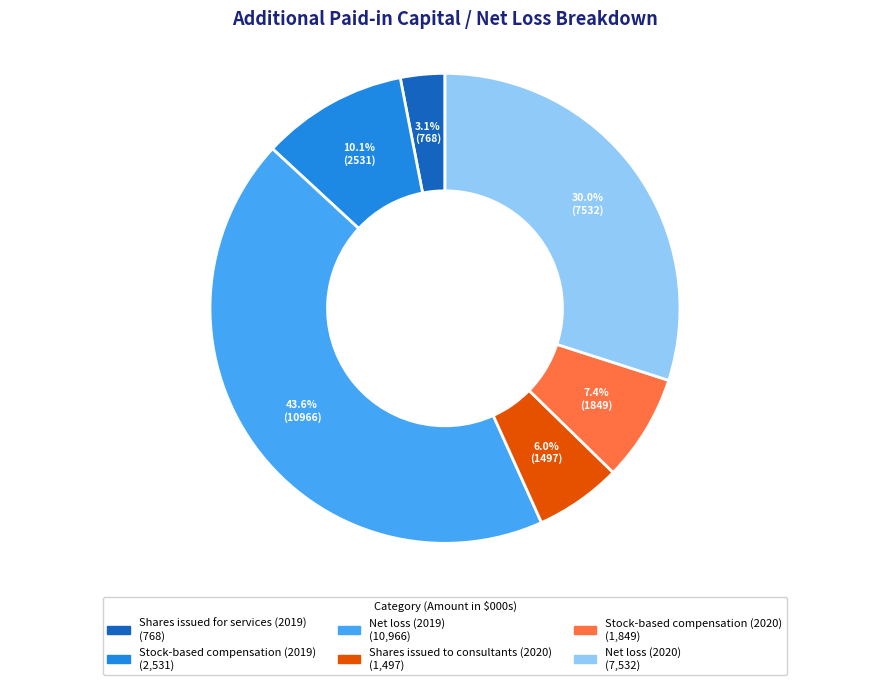

The Shares issued to consultants (2020) slice represents 6% of the pie. True or false?

True